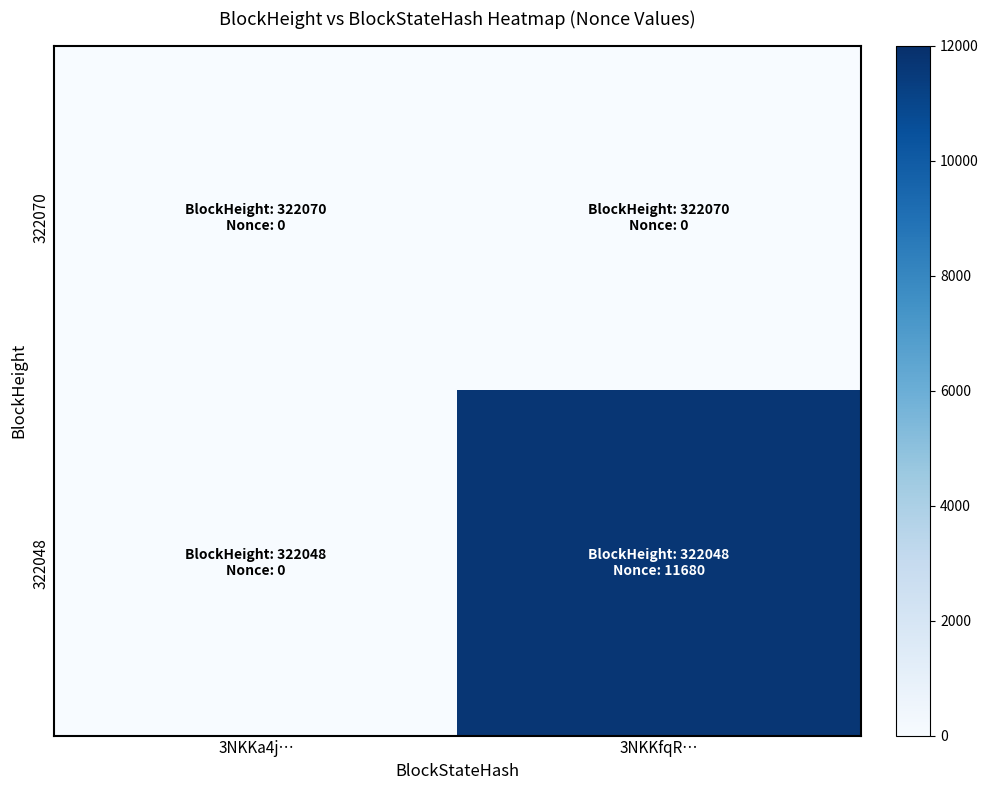

Which series has the widest spread of values?

322048